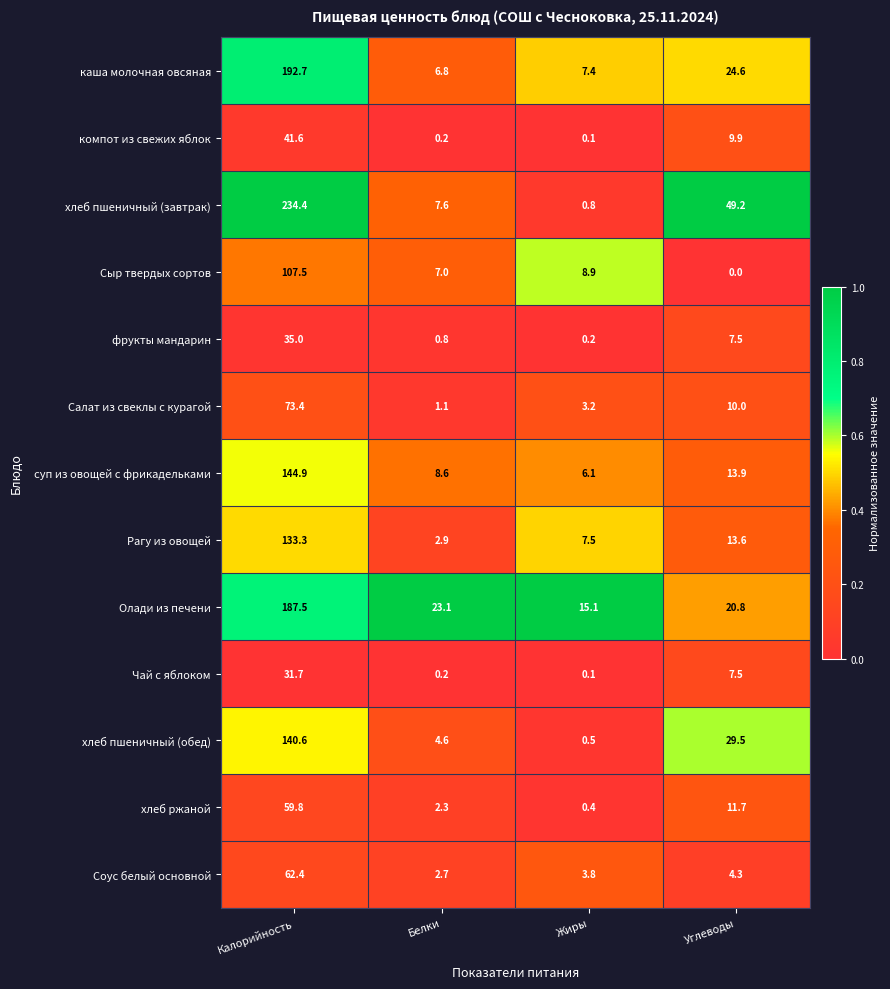

At how many categories does at least one series exceed 0?

4